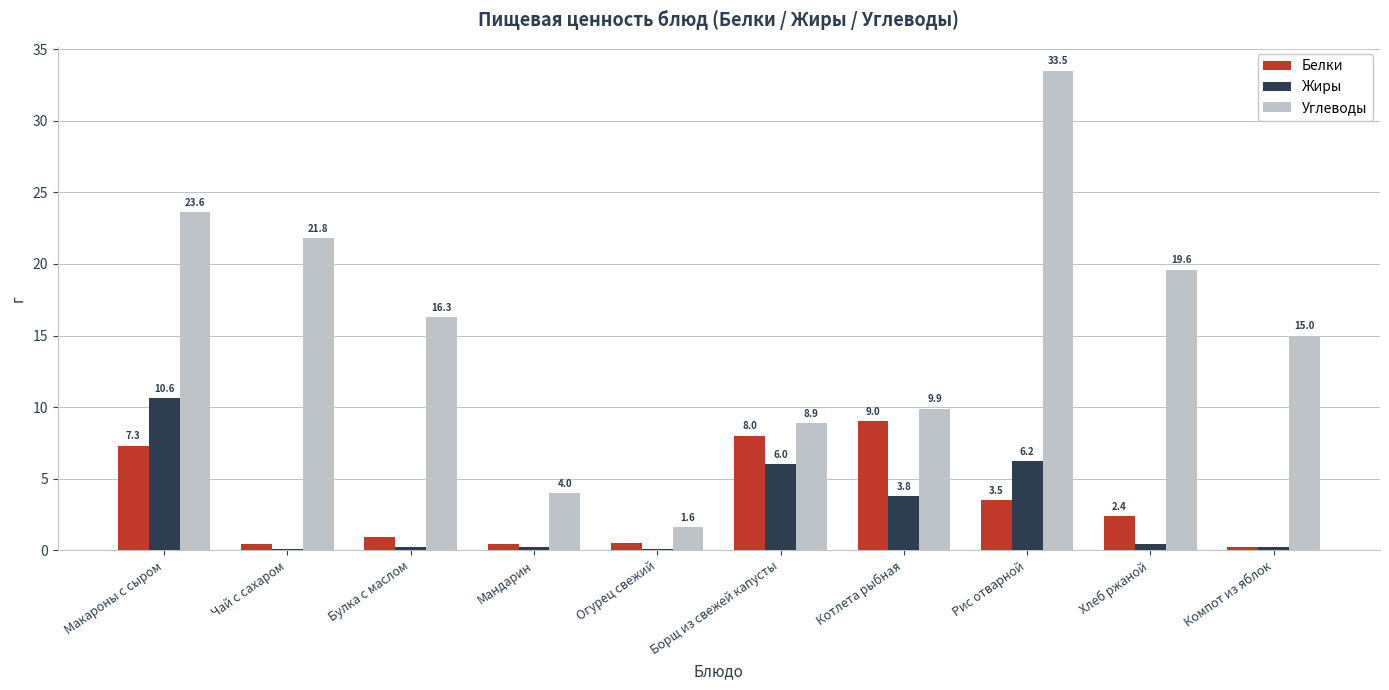

Between Макароны с сыром and Котлета рыбная, which series saw the biggest shift?

Углеводы